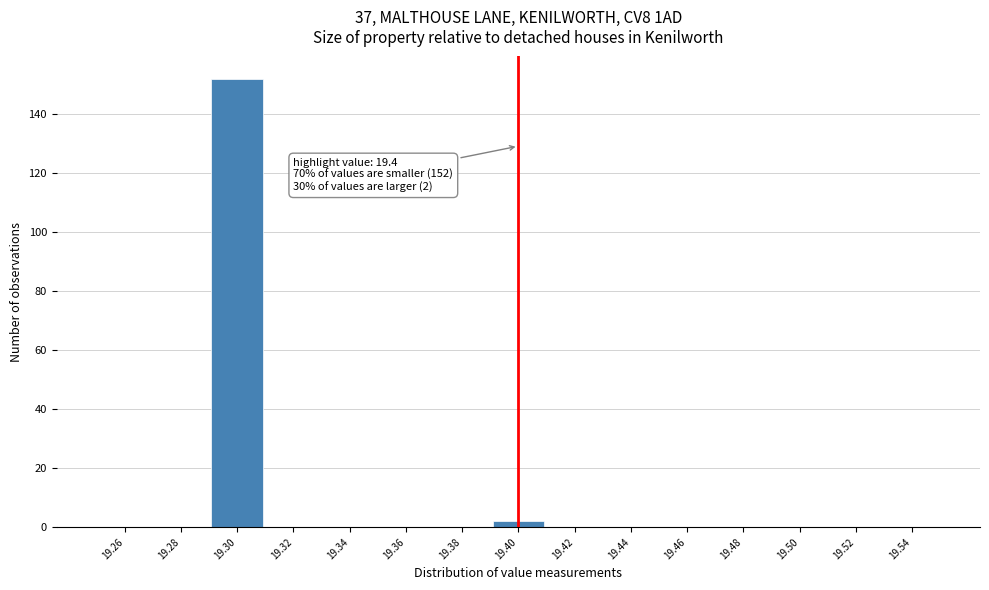

Over which range of the x-axis is the bar tallest?

19.29 to 19.31